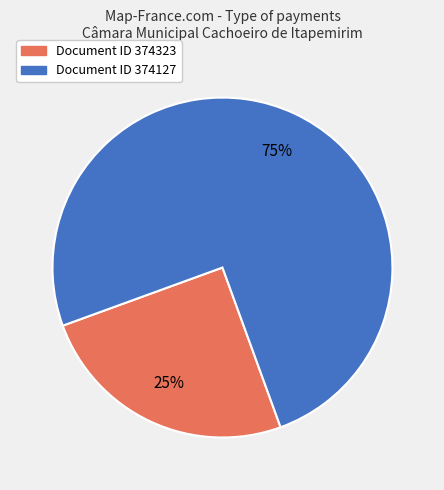

To the nearest percent, what is the difference between the largest and smallest slice percentages?

50%